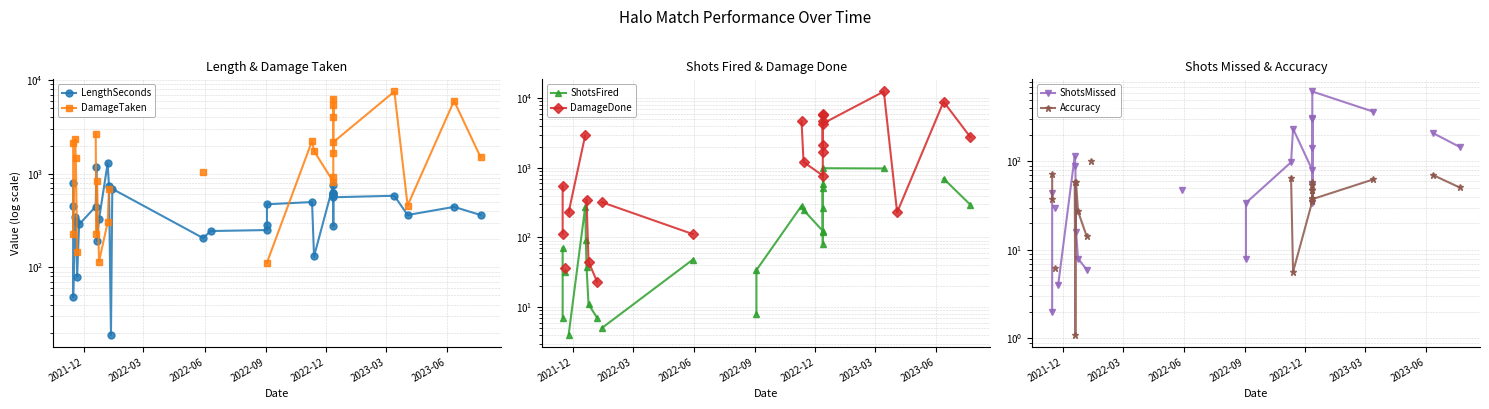

What is the minimum value shown in the chart?

1.1